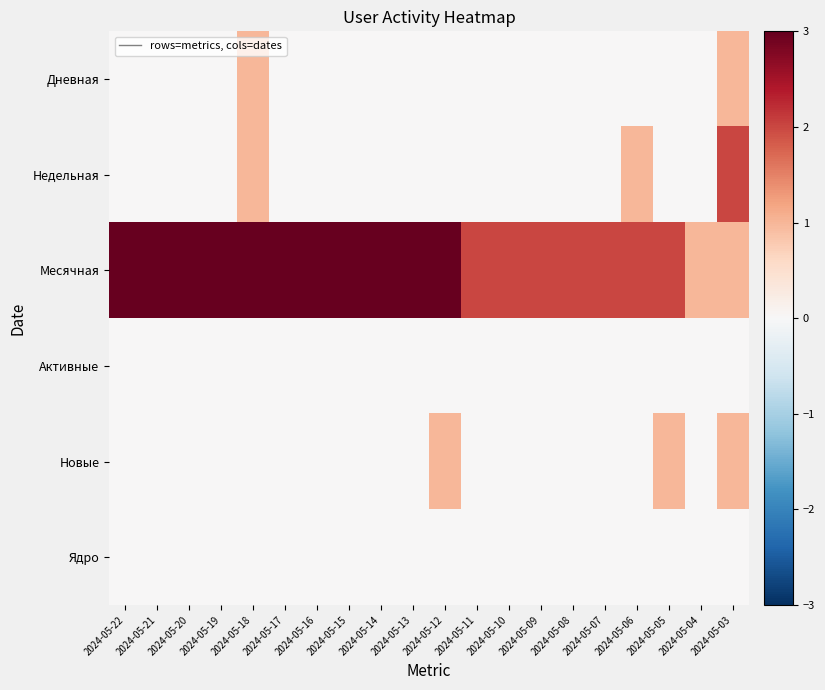

At which category does the chart reach its minimum across all series?

2024-05-22